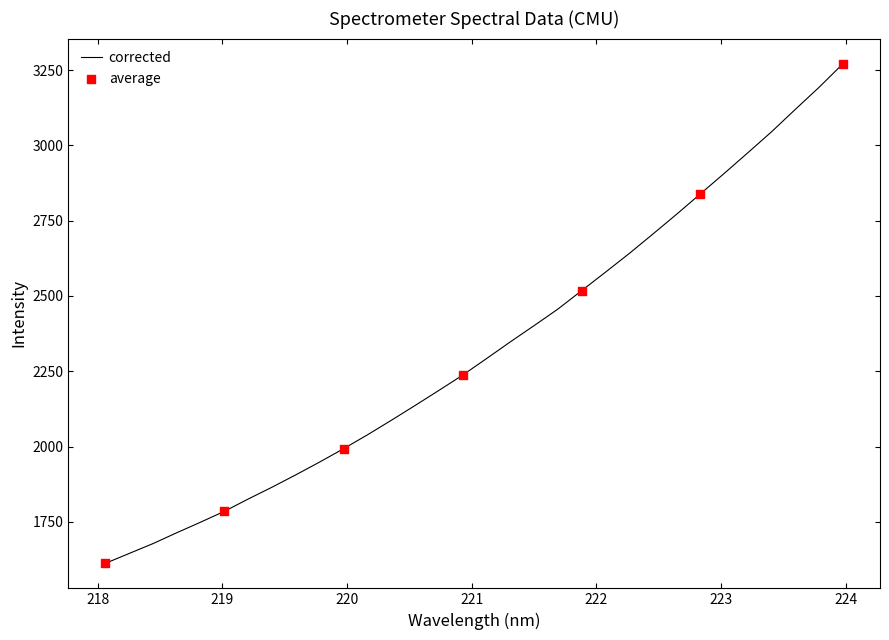

What is the greatest value displayed?

3271.9